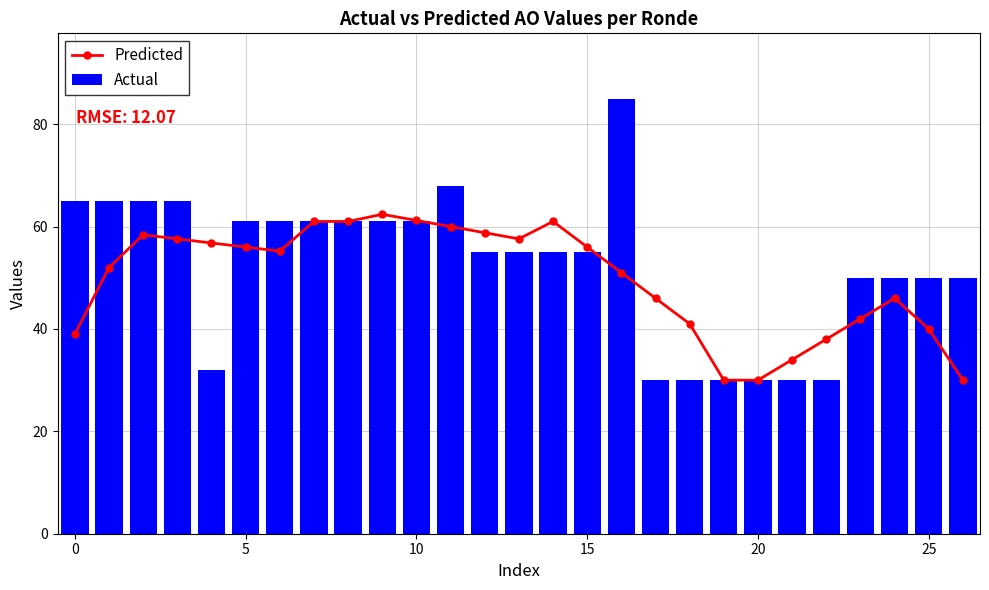

What are all the series names shown in the legend?

Predicted, Actual